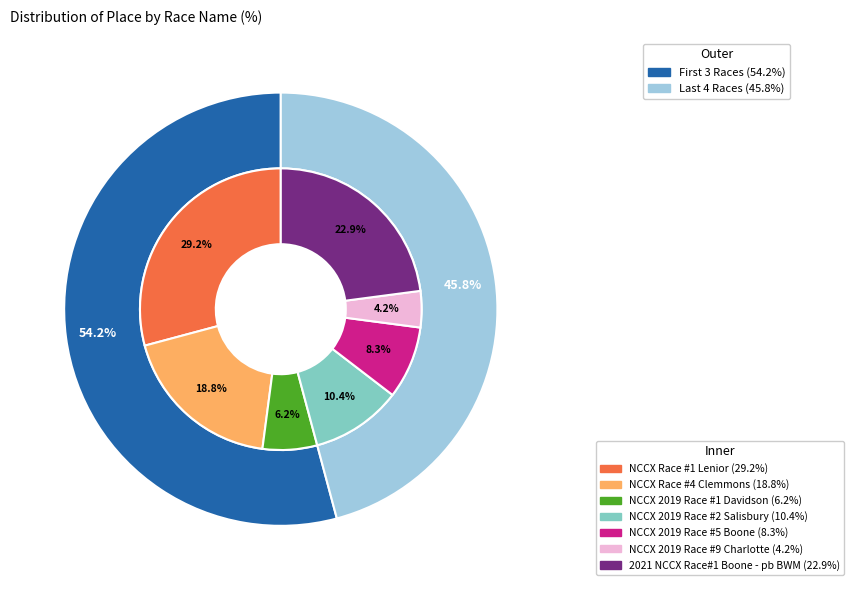

Between NCCX 2019 Race #2 Salisbury and NCCX Race #4 Clemmons, which is larger?

NCCX Race #4 Clemmons